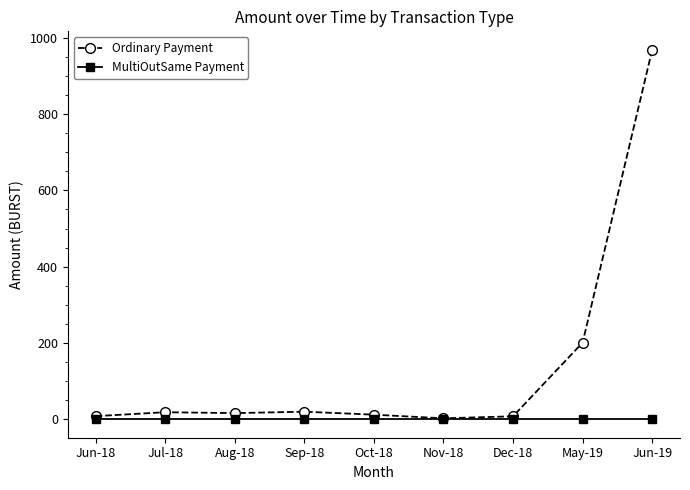

At which category is the sum across all series the highest?

Jun-19